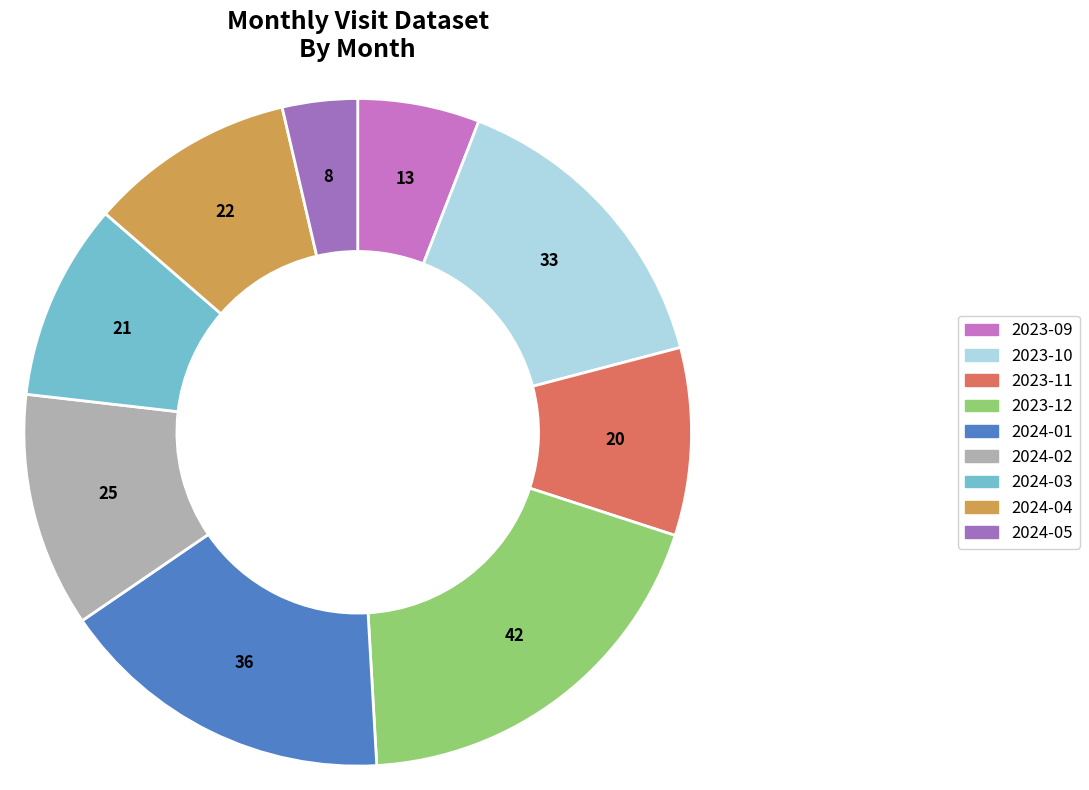

The 2023-09 slice represents 6% of the pie. True or false?

True